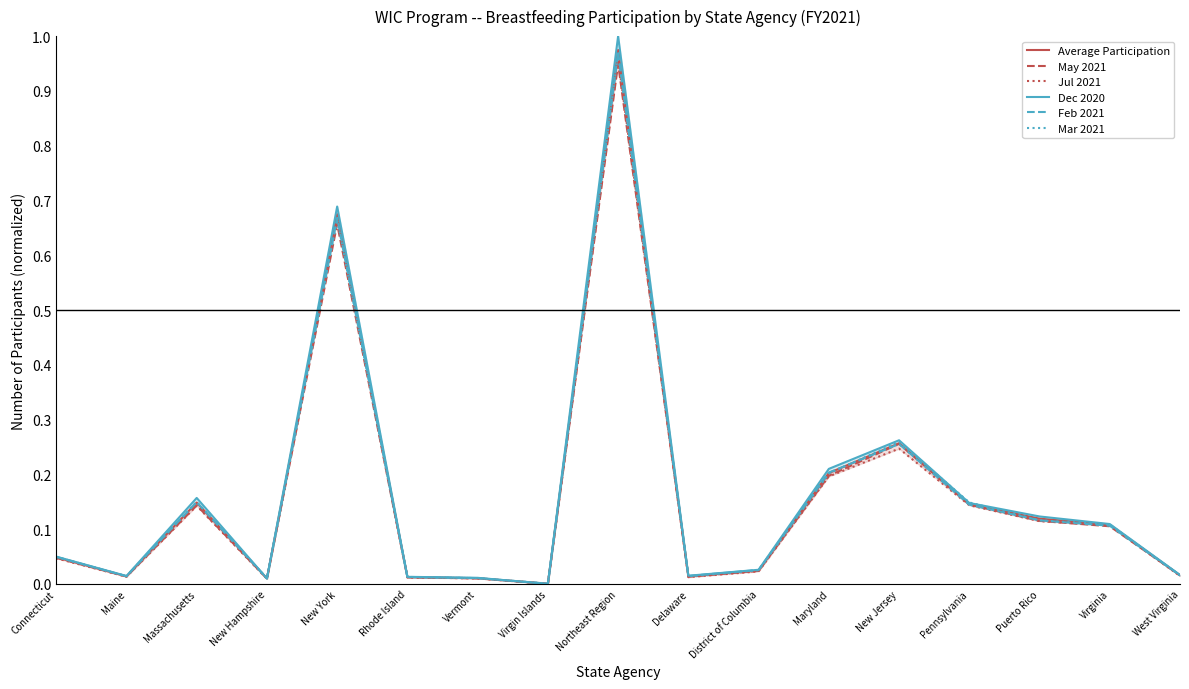

How many interior local valleys does the Mar 2021 series have?

4